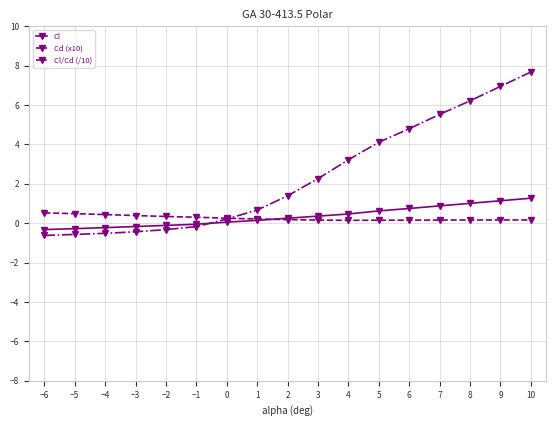

What is the highest value of the Cl series?

1.3